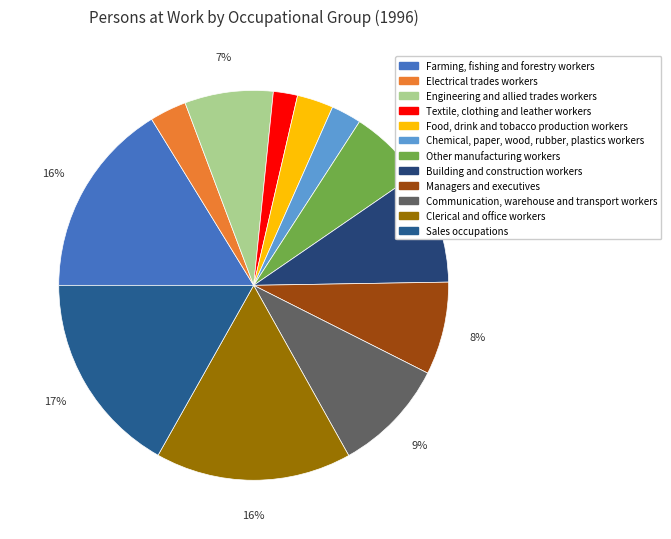

To the nearest percent, what is the average slice percentage?

8%